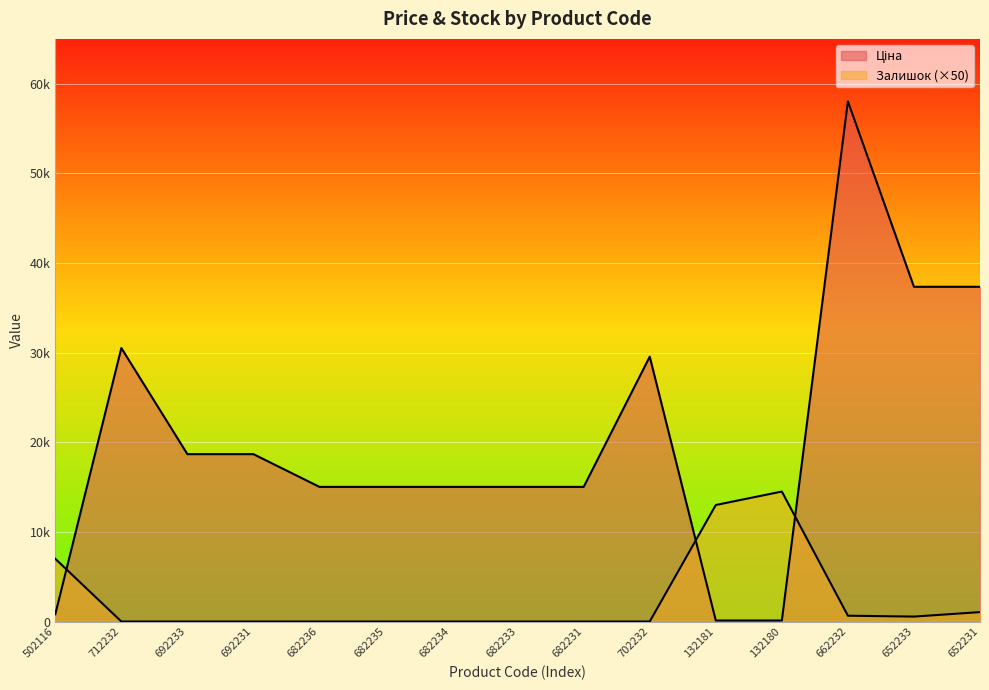

What position from the left is 502116?

1